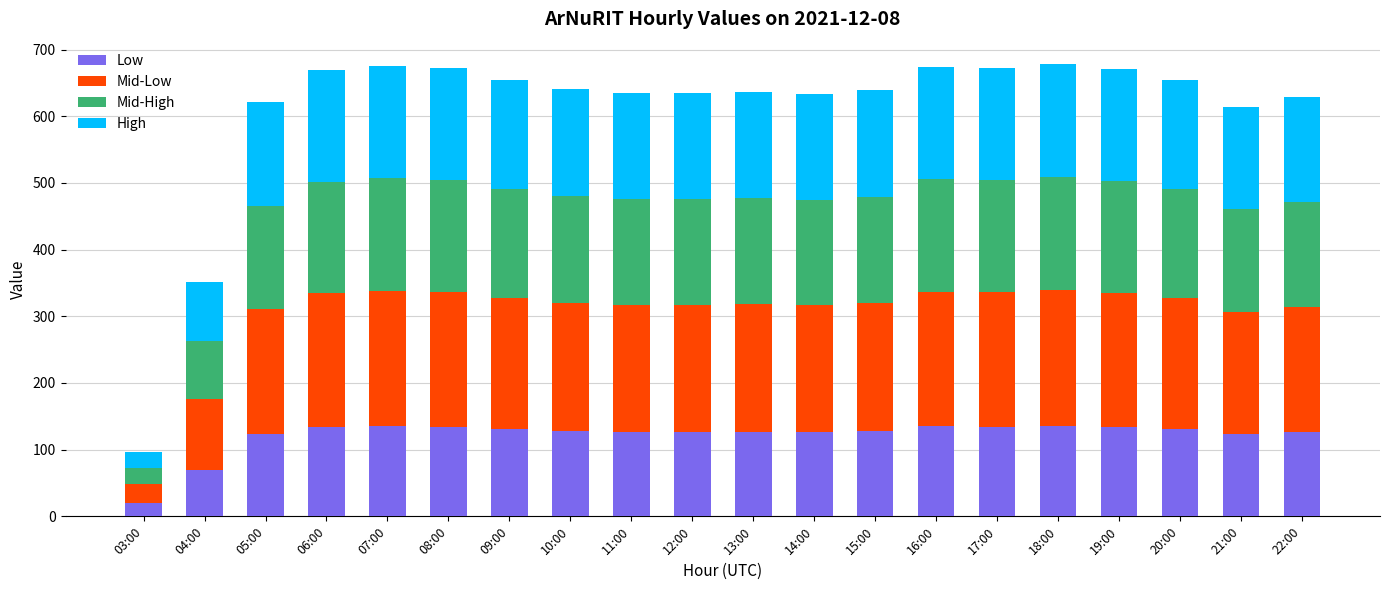

What is the maximum value for Low?

135.6